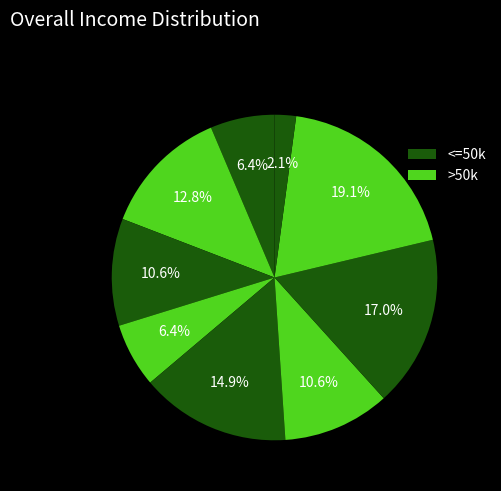

Rank the categories by value from highest to lowest.

6, 9, 5, 8, 7, 3, 2, 4, 1